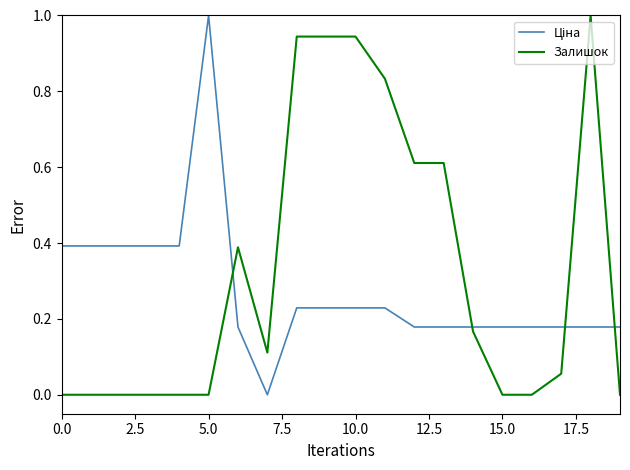

Which series has the largest total across all categories?

Залишок